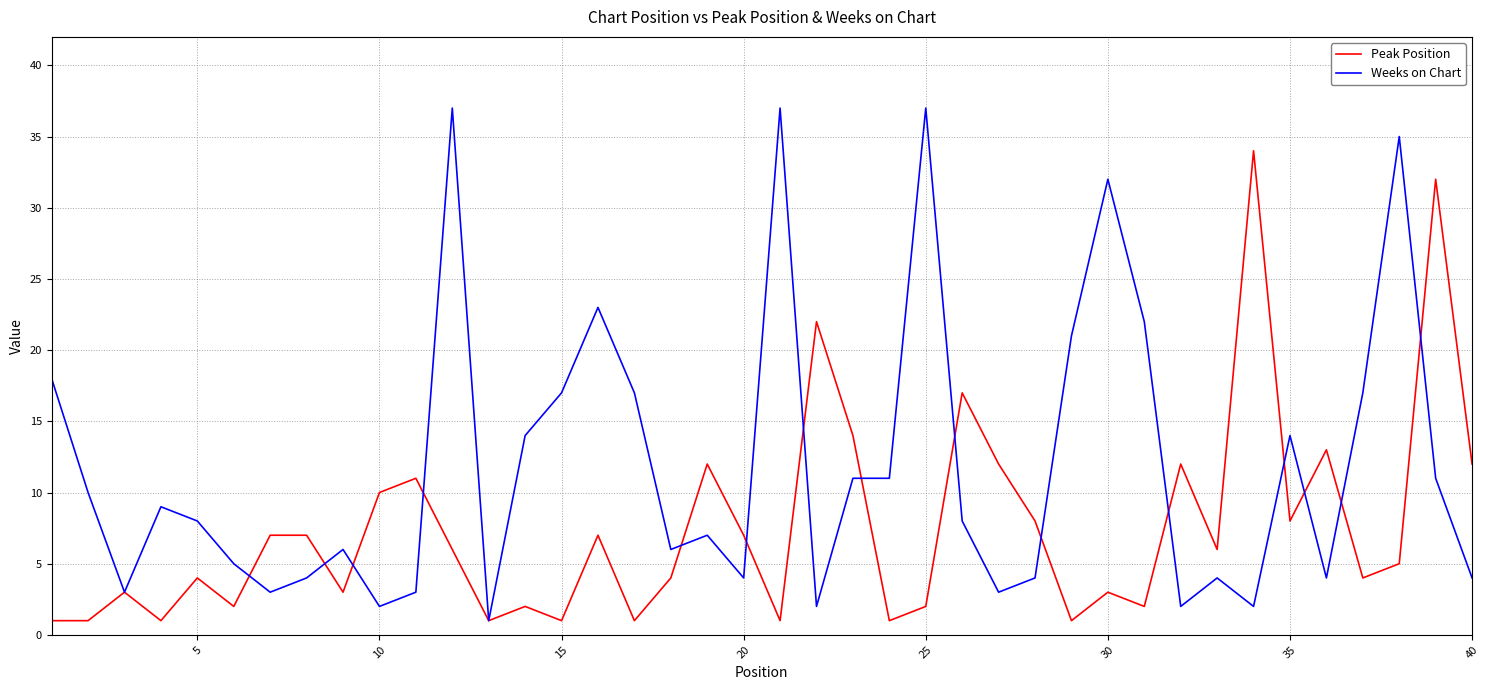

Which series has the largest total across all categories?

Weeks on Chart